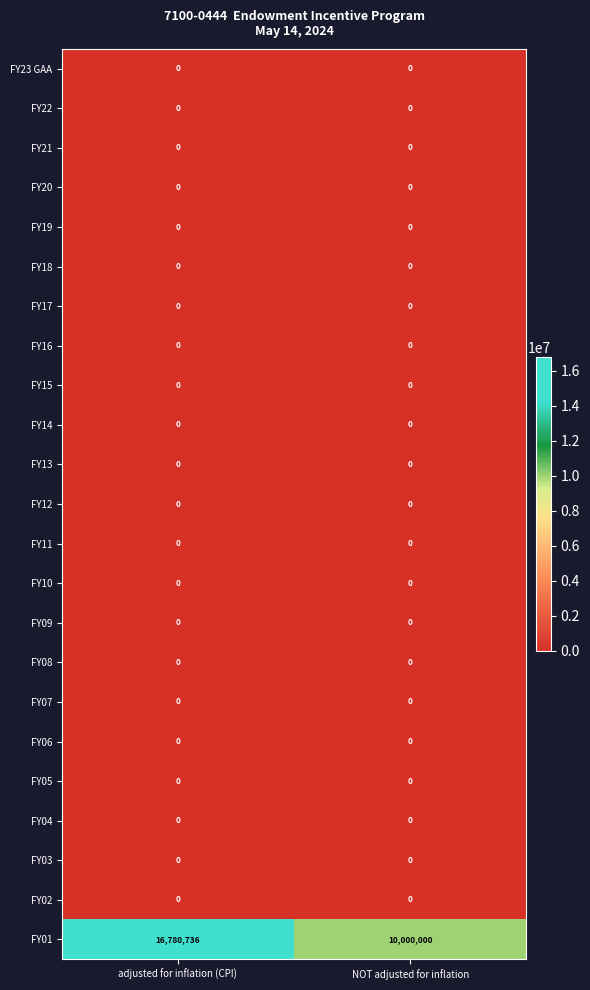

The FY15 series shows 0 at adjusted for inflation (CPI). True or false?

True